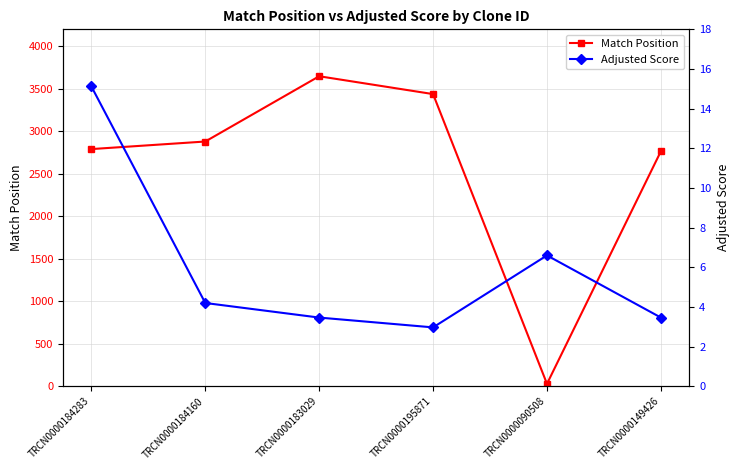

Which has a higher value, TRCN0000184283 or TRCN0000090508?

TRCN0000184283